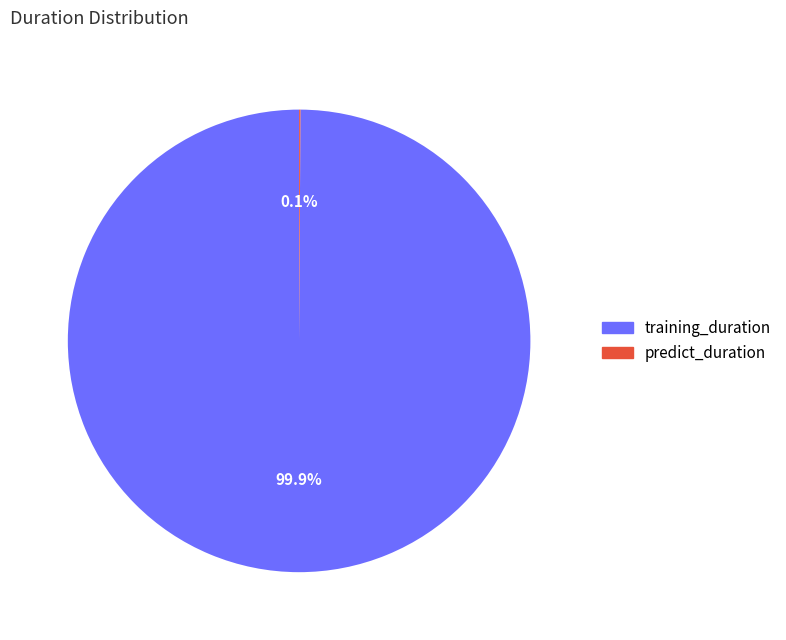

Is there a majority slice in this chart?

Yes